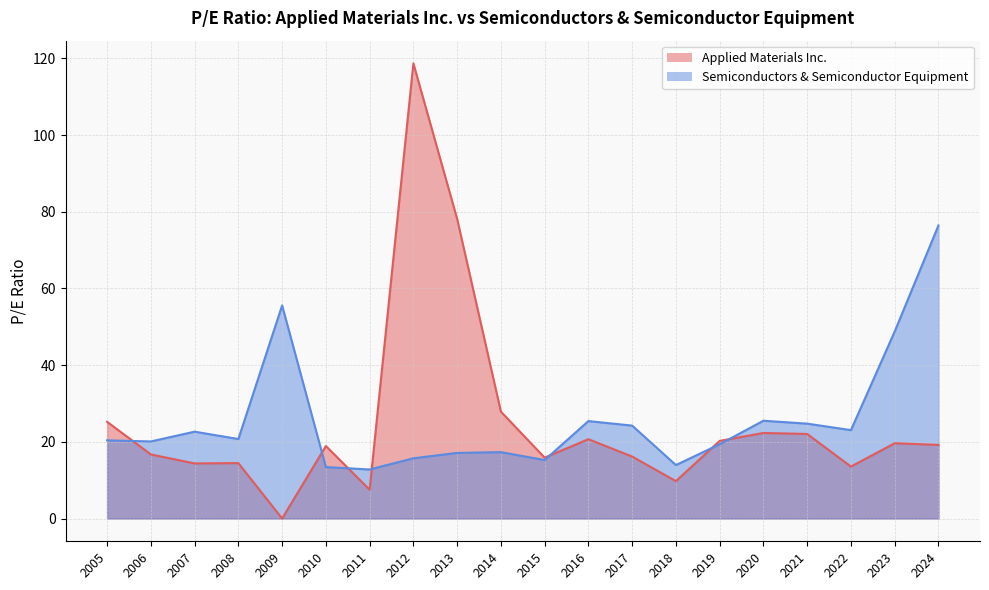

How many lines are shown in the chart?

2